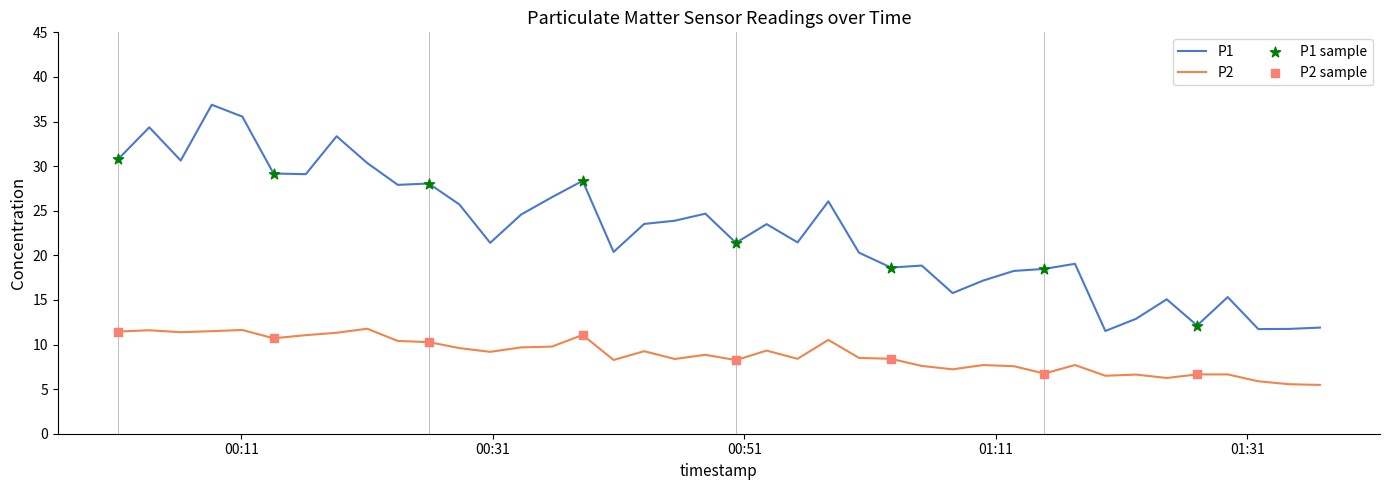

Which series has the largest total across all categories?

P1